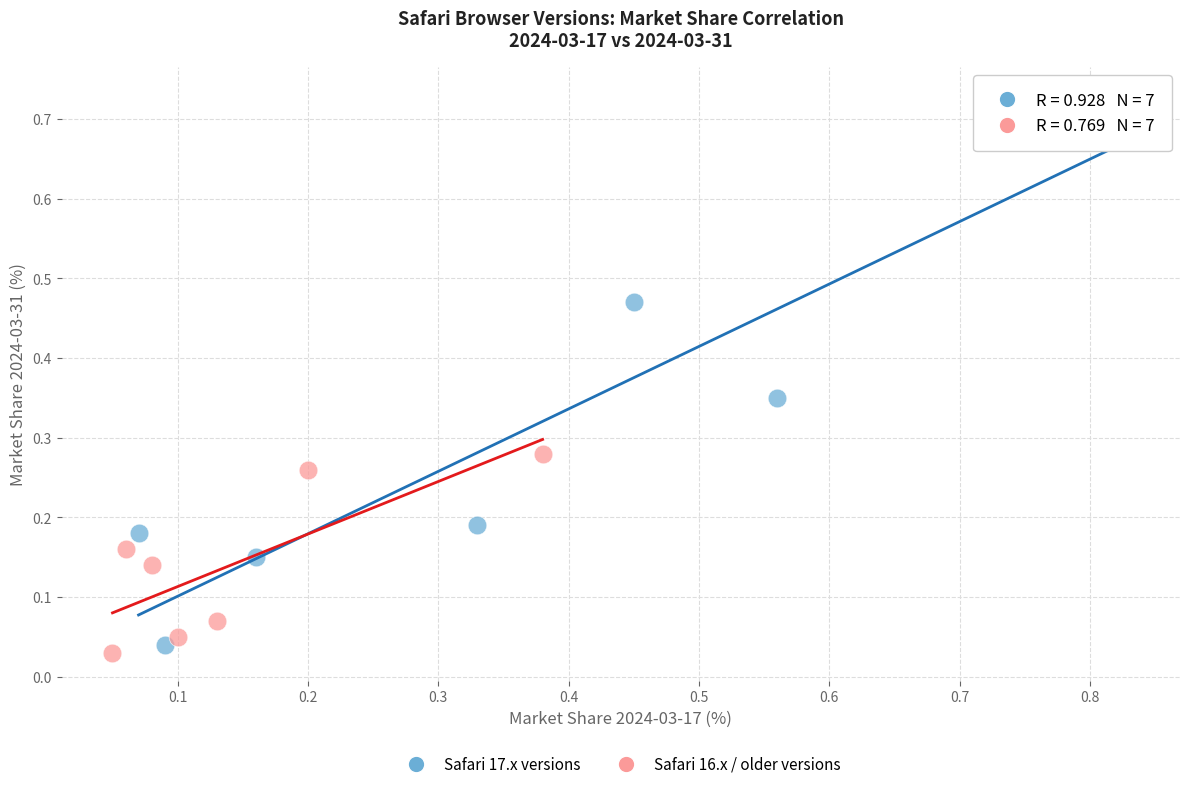

Which series contains the lowest Y value?

Safari 16.x / older versions